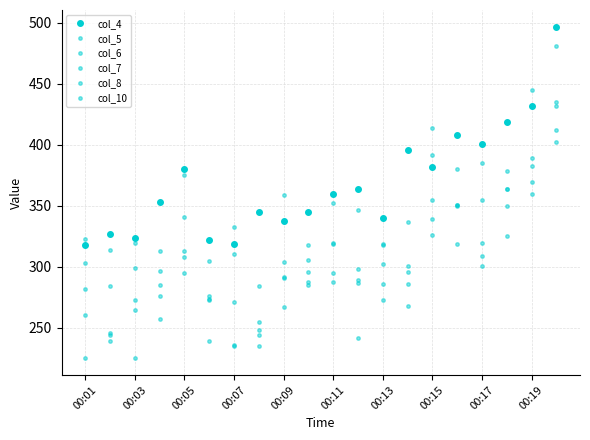

Is this an area chart (filled region under the line)?

No